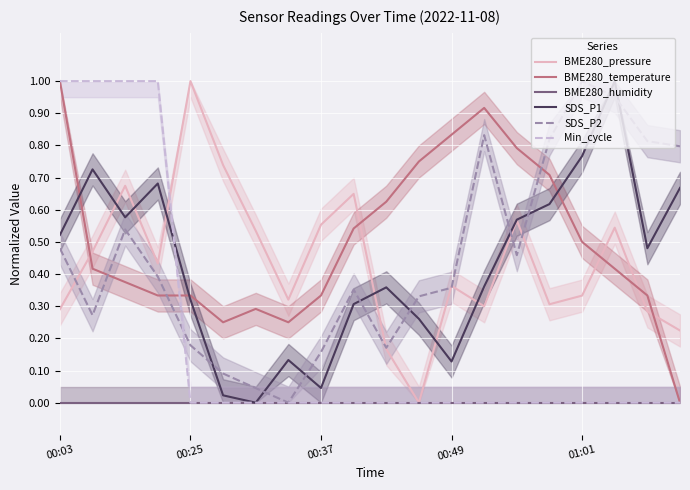

How many lines are shown in the chart?

6